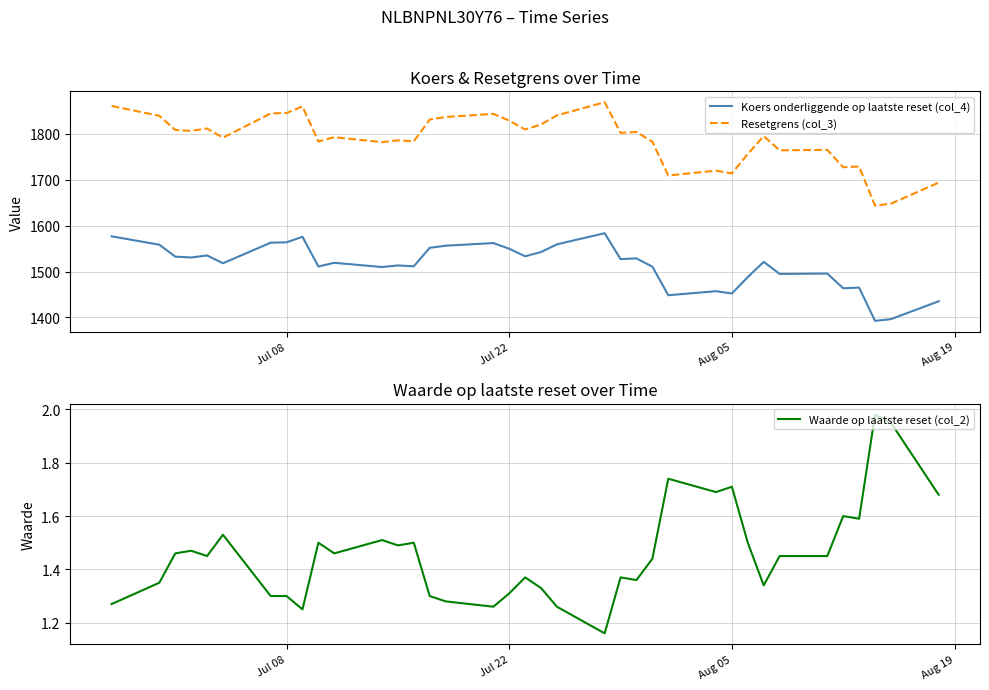

True or false: Resetgrens (col_3) and Koers onderliggende op laatste reset (col_4) intersect in this chart.

False